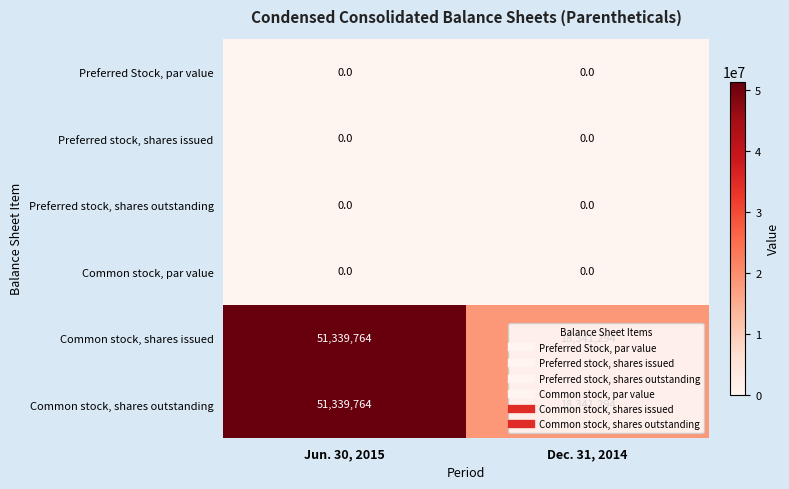

What is the difference between the Common stock, shares issued values at Jun. 30, 2015 and Dec. 31, 2014?

32998470